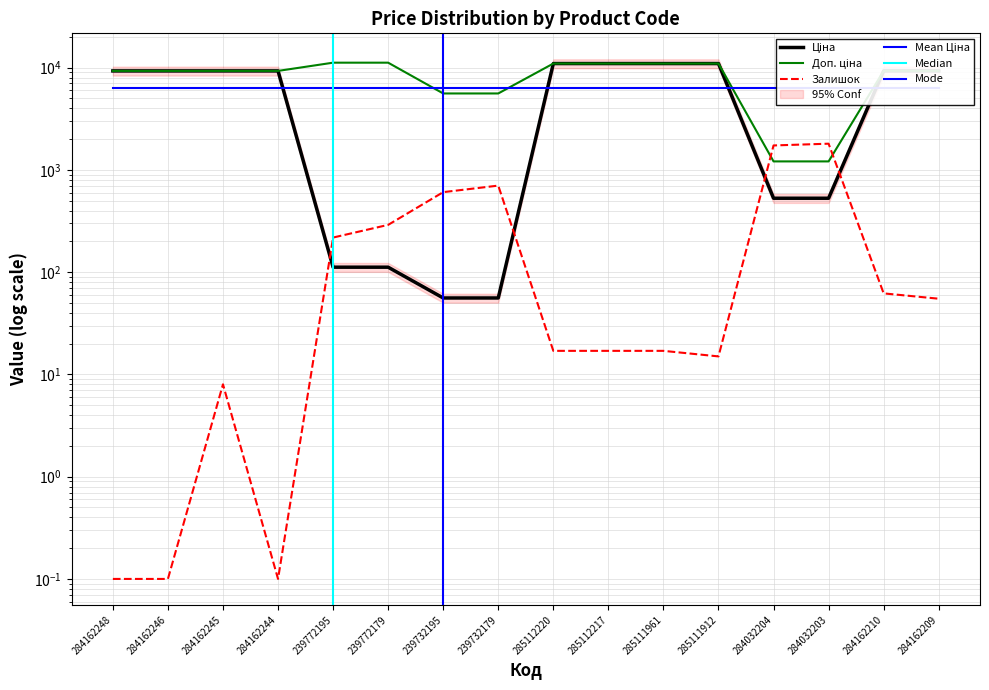

What is the difference between the highest and lowest values at 239772195?

11070.2